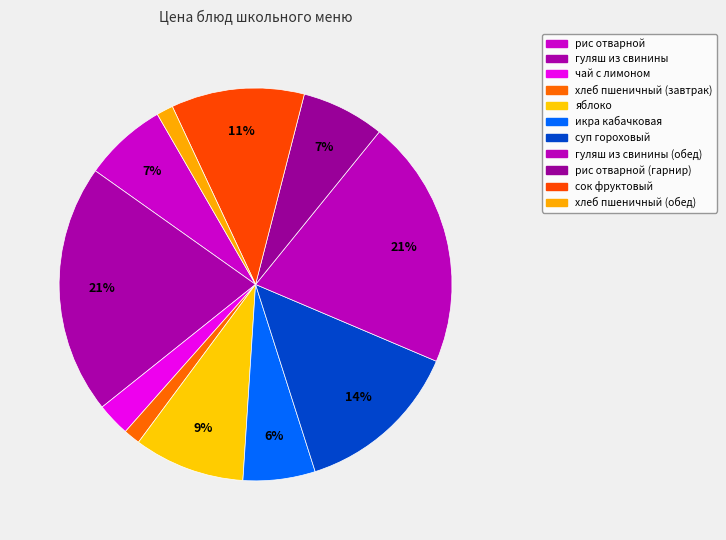

What is the ratio of the value at гуляш из свинины to the value at суп гороховый?

1.5